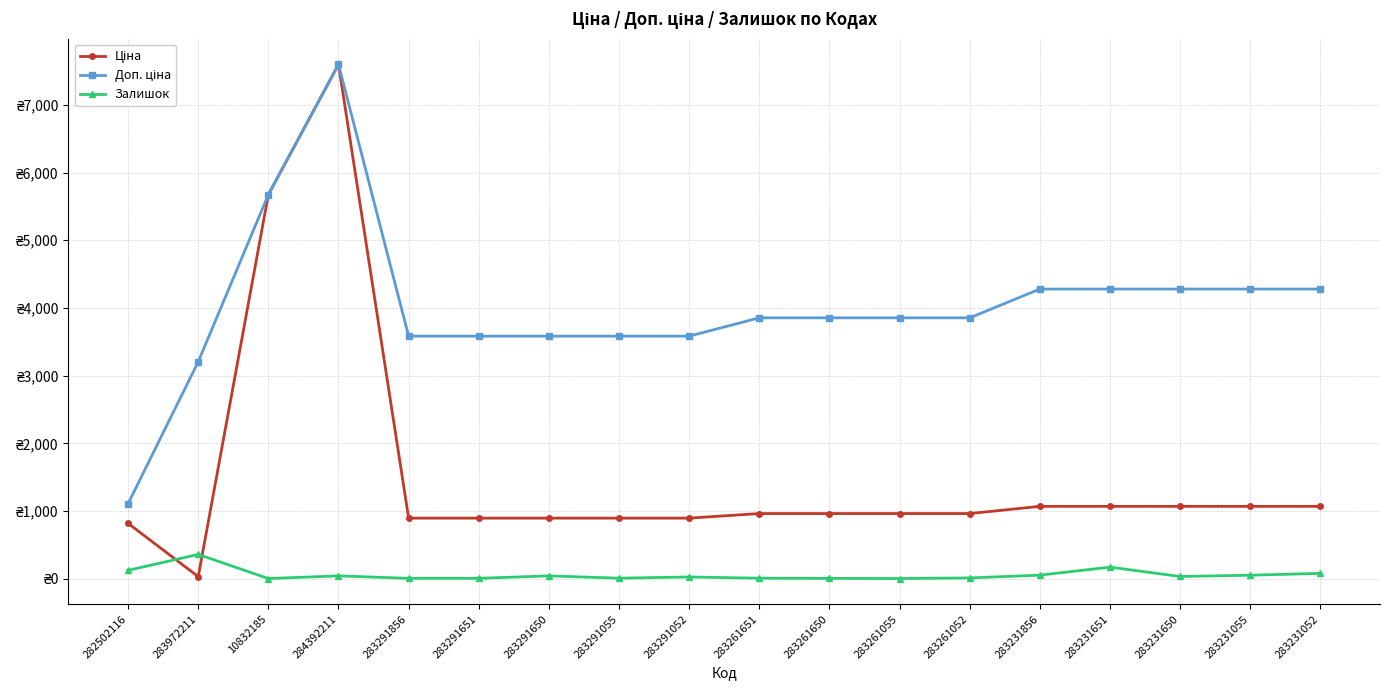

List the series in order of their peak value, lowest first.

Залишок, Ціна, Доп. ціна